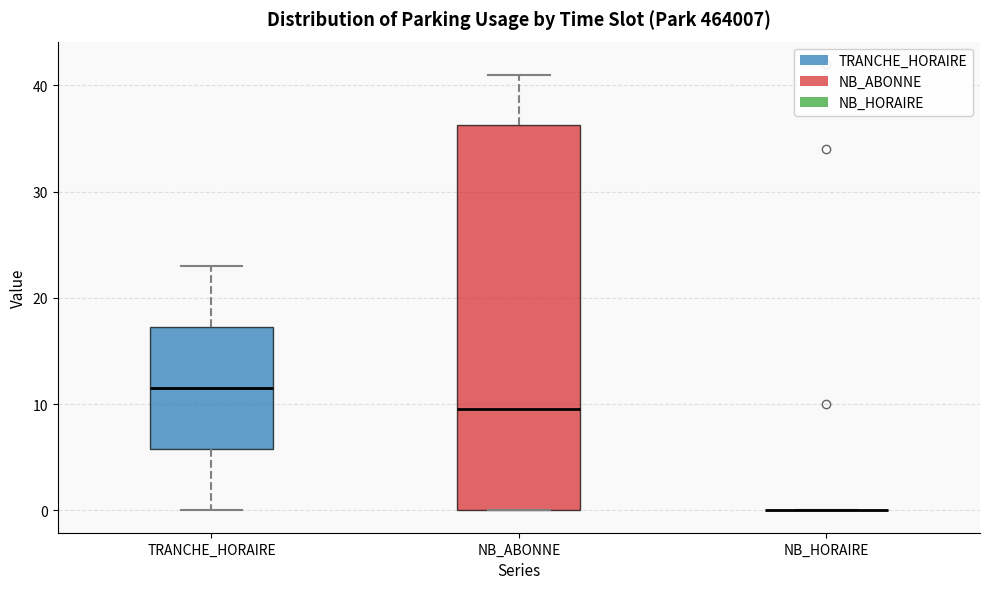

Where does the upper whisker of the box for NB_ABONNE end on the y-axis? The values are not printed on the chart, so give them approximately, as read against the axis.

41